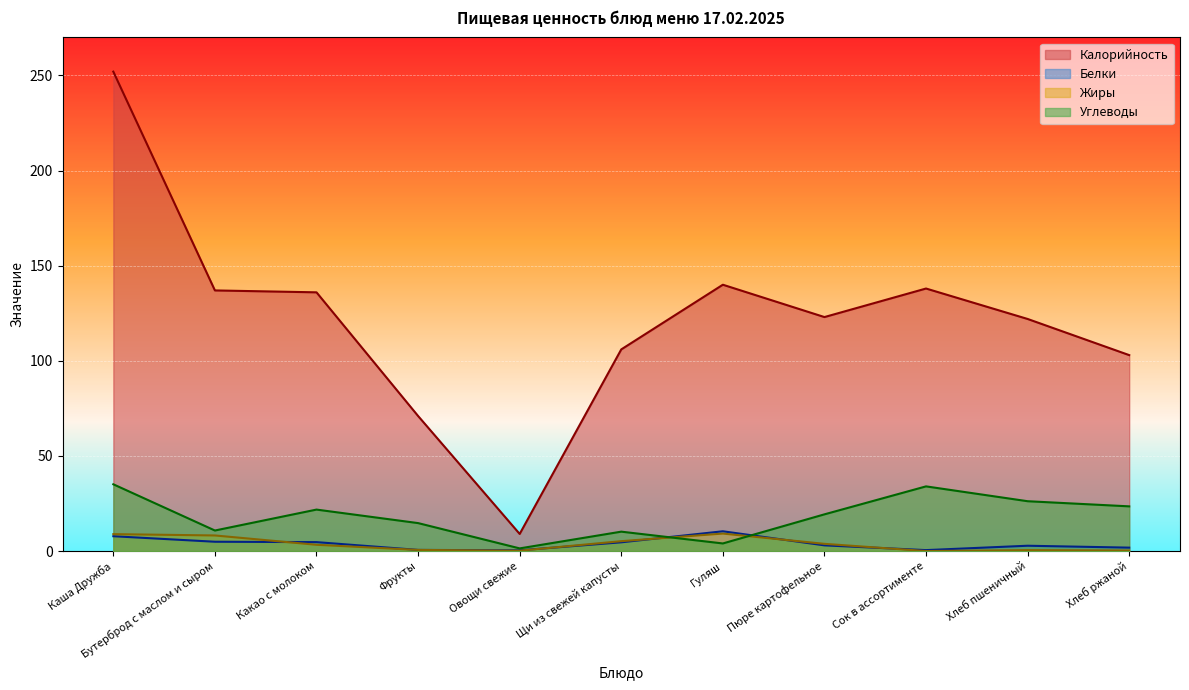

What is the lowest value of the Калорийность series?

9.0